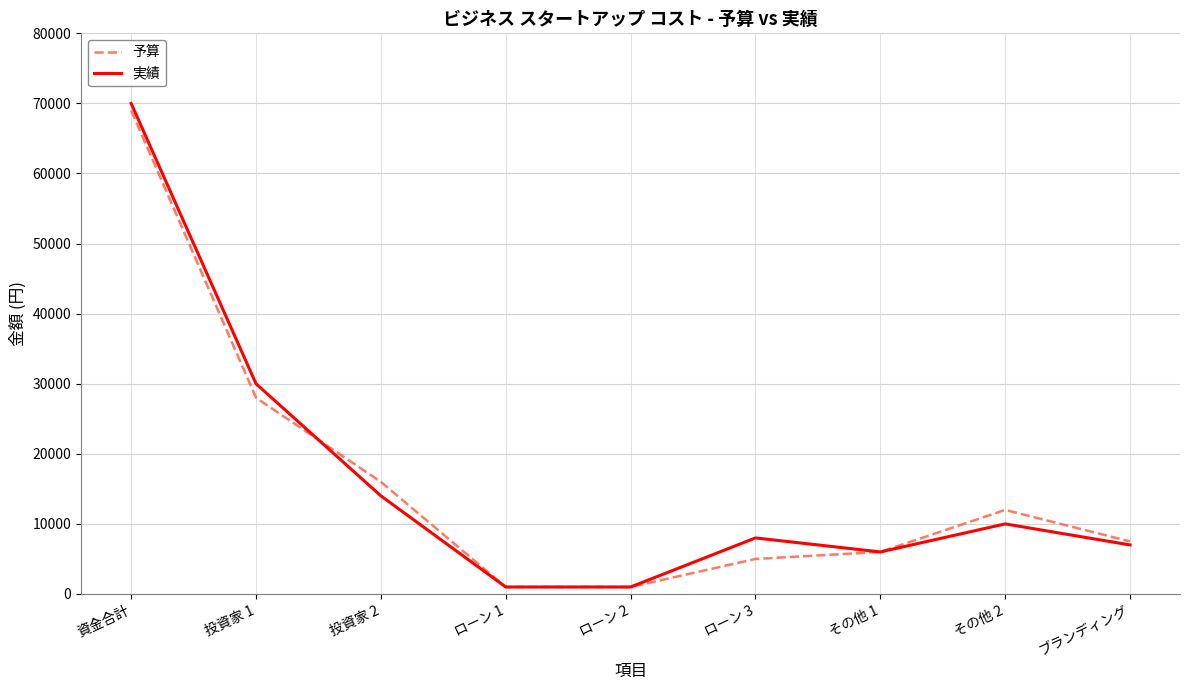

Between ローン 1 and その他 2, which series saw the biggest shift?

予算